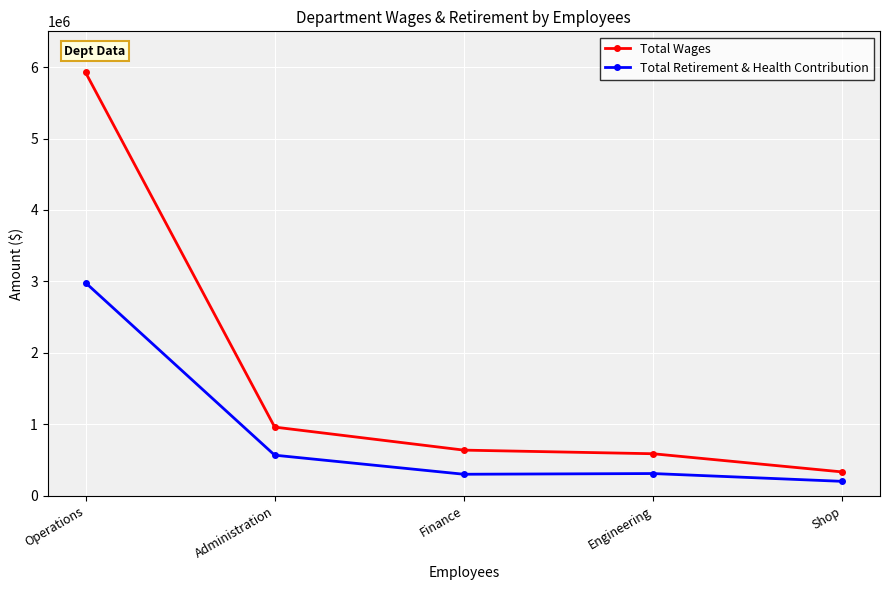

What is the difference between the highest and lowest values at Shop?

131876